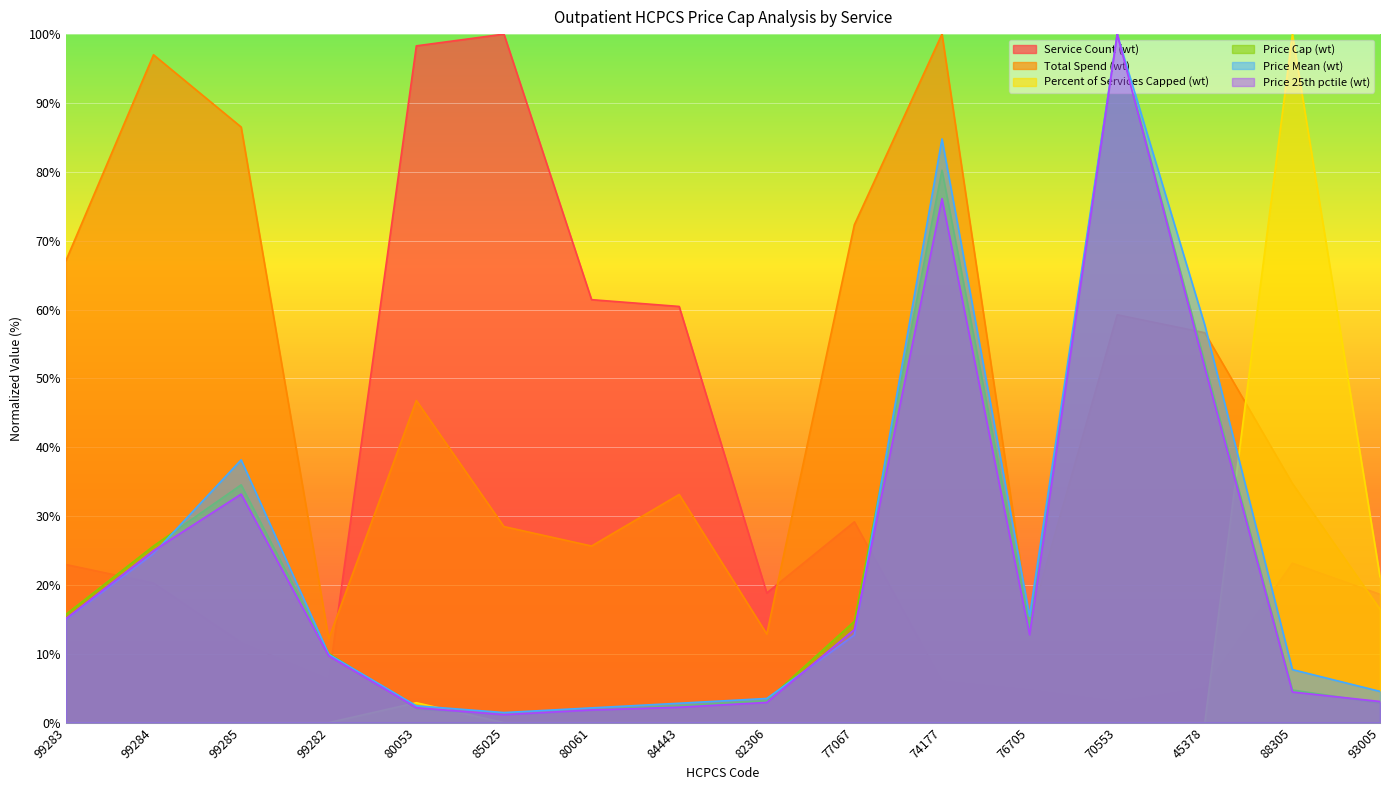

What is the average value of the Service Count (wt) series?

30.6